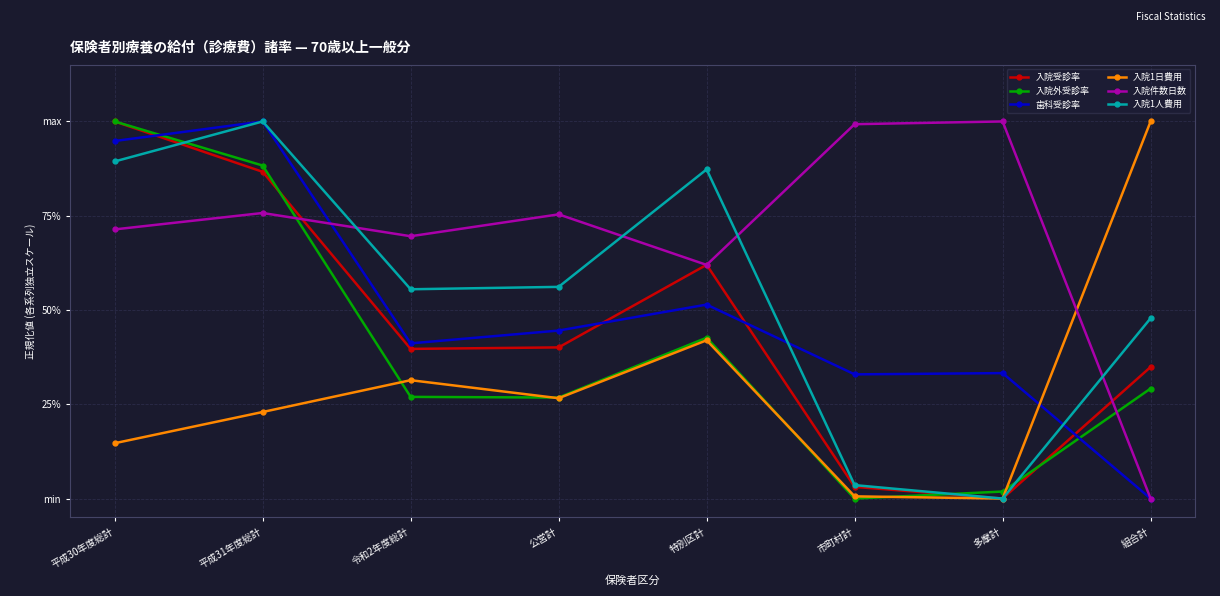

Which series has the largest total across all categories?

入院件数日数